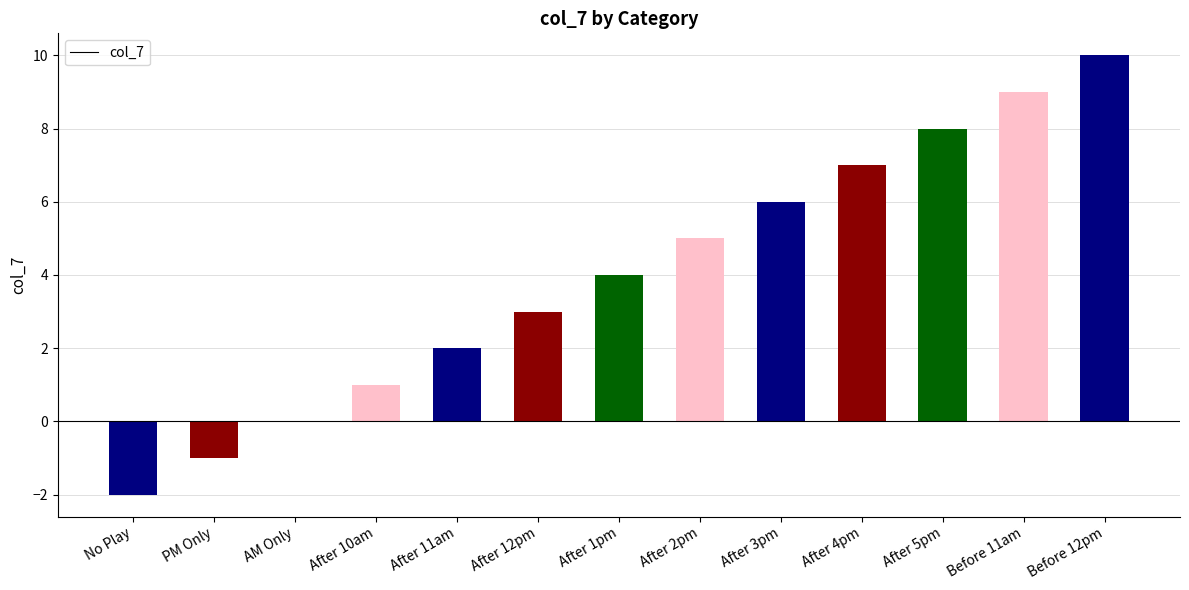

Are the bars horizontal?

No